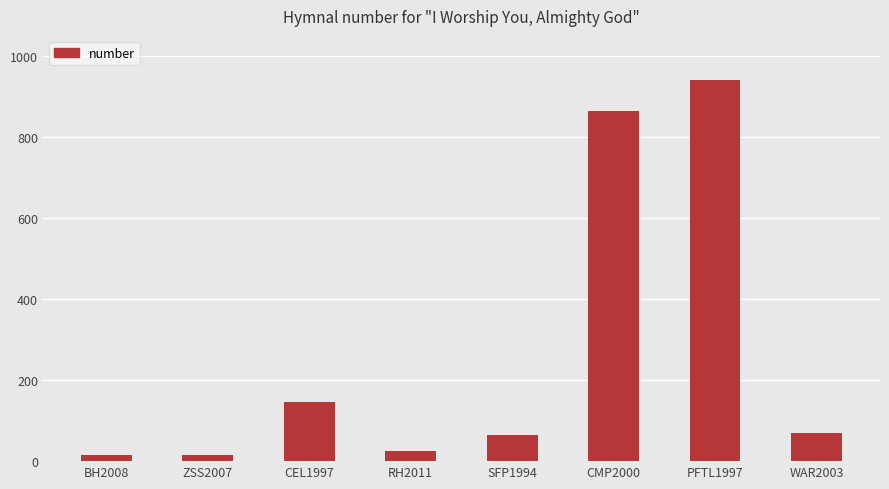

The chart shows a value of 16 at ZSS2007. True or false?

True